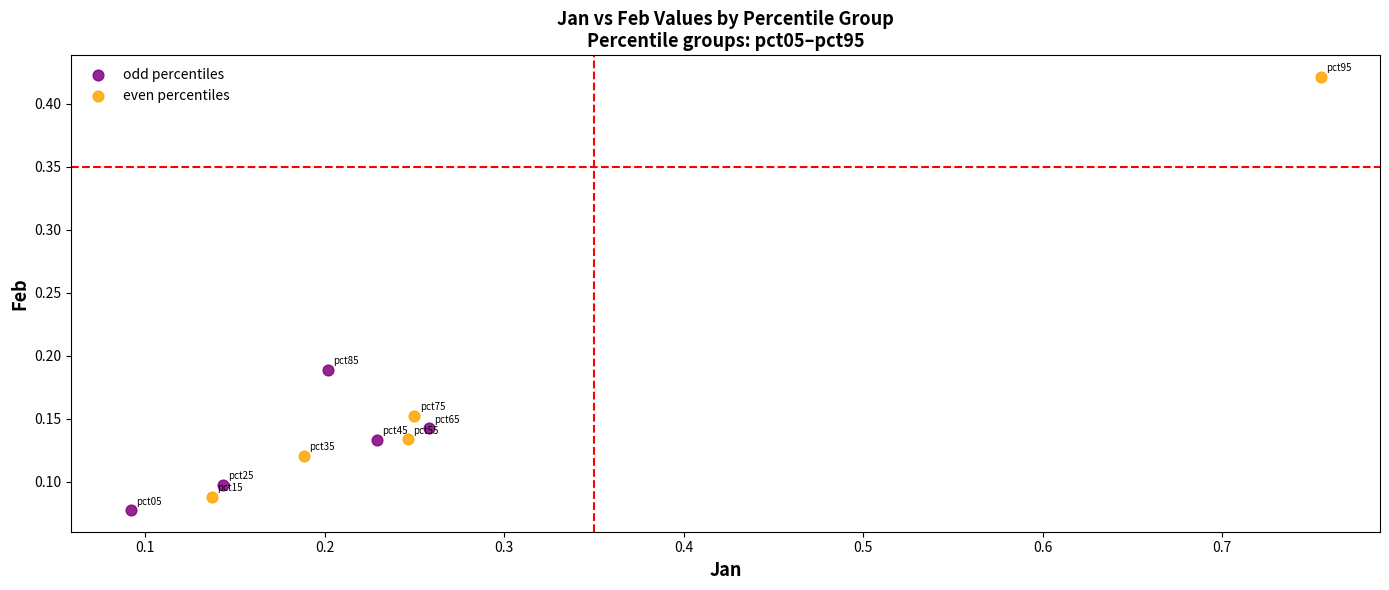

Which series has the widest spread of Y values?

even percentiles